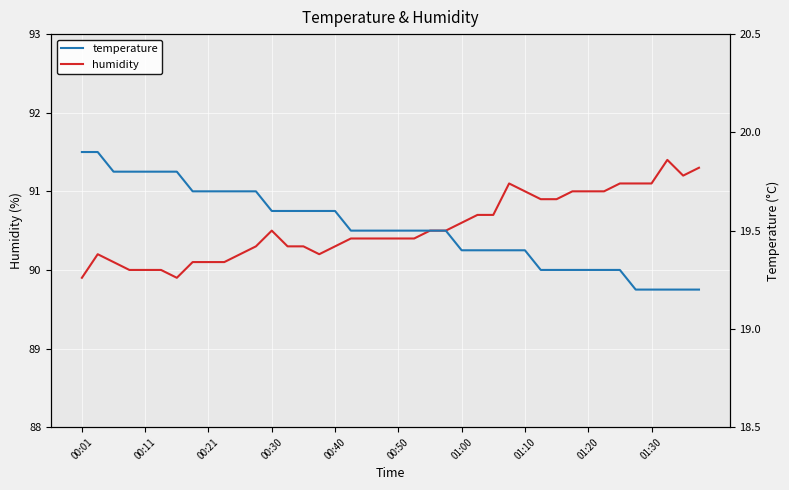

The humidity series shows 91.0 at 01:10. True or false?

True